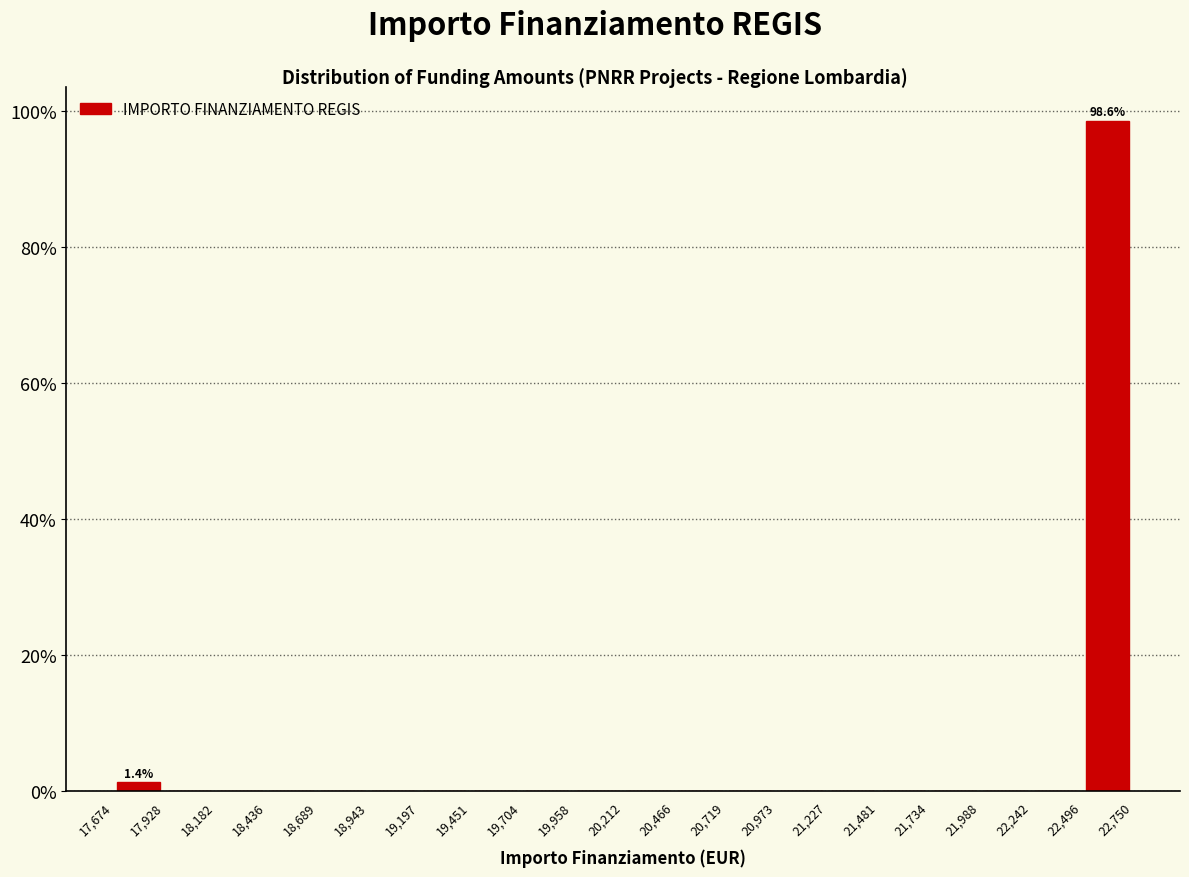

Which range on the x-axis has the tallest bar?

22,496 to 22,750